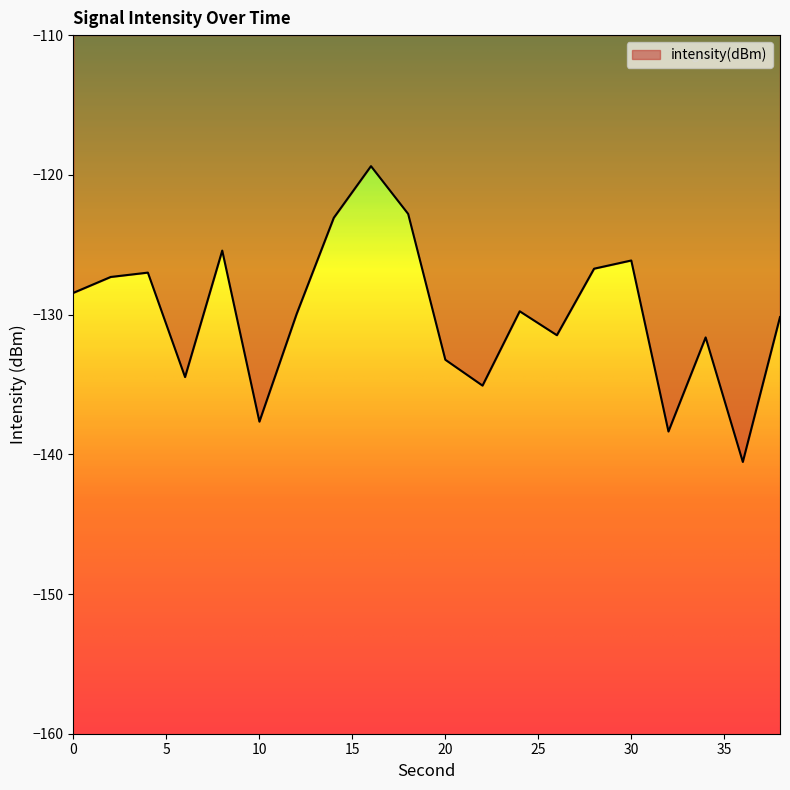

How many values are below -129?

11